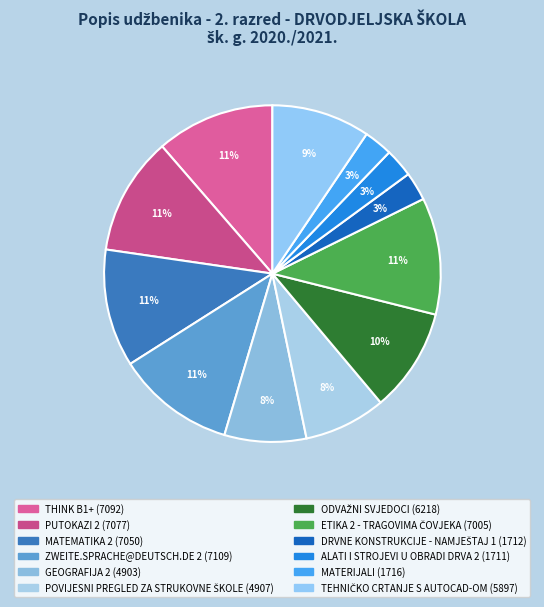

Does THINK B1+ represent more than half of the total?

No